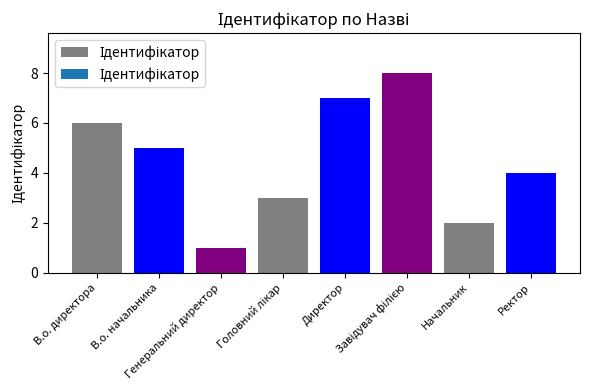

What is the sum of all values?

36